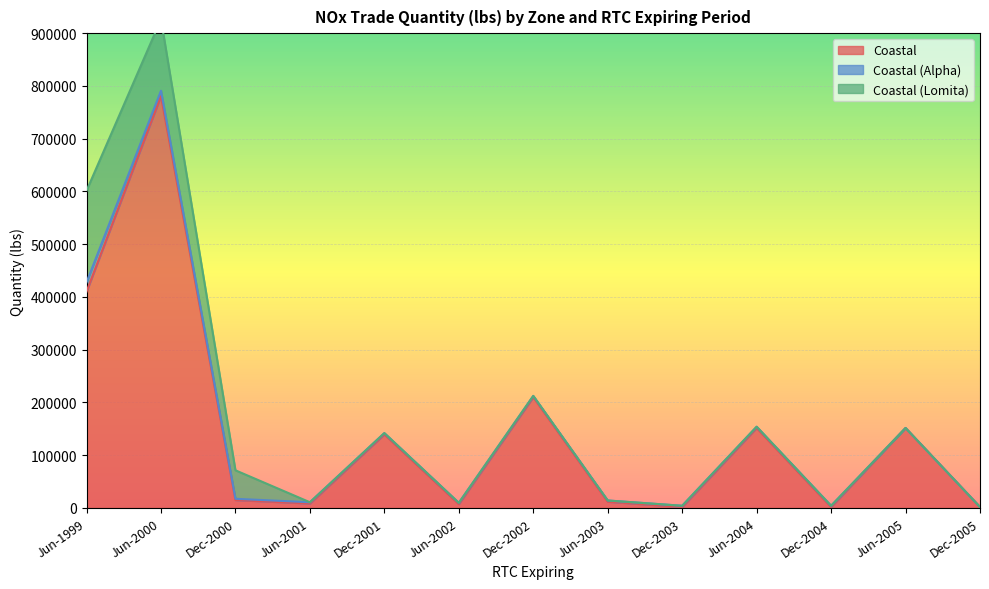

What are all the series names shown in the legend?

Coastal, Coastal (Alpha), Coastal (Lomita)